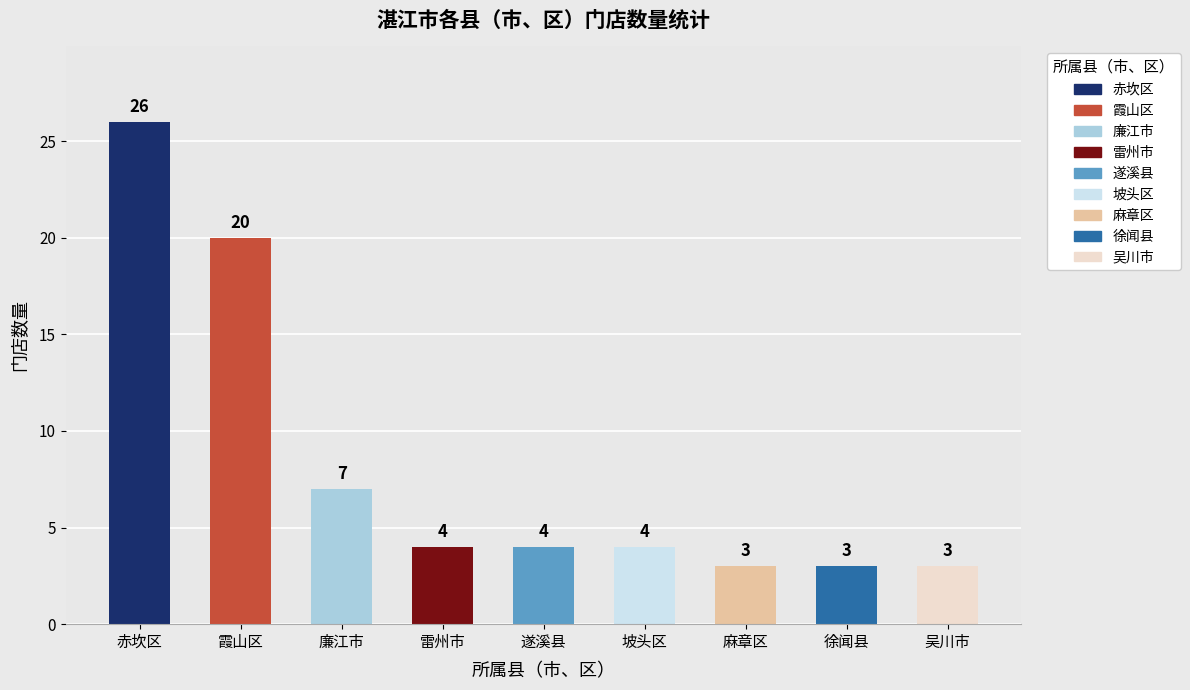

How many categories are shown in the chart?

9